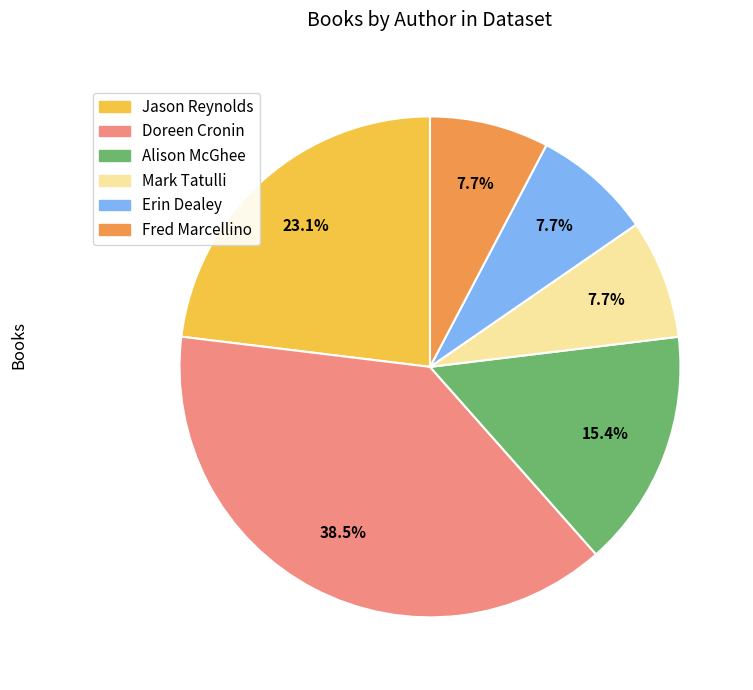

To the nearest percent, what is the average slice percentage?

17%